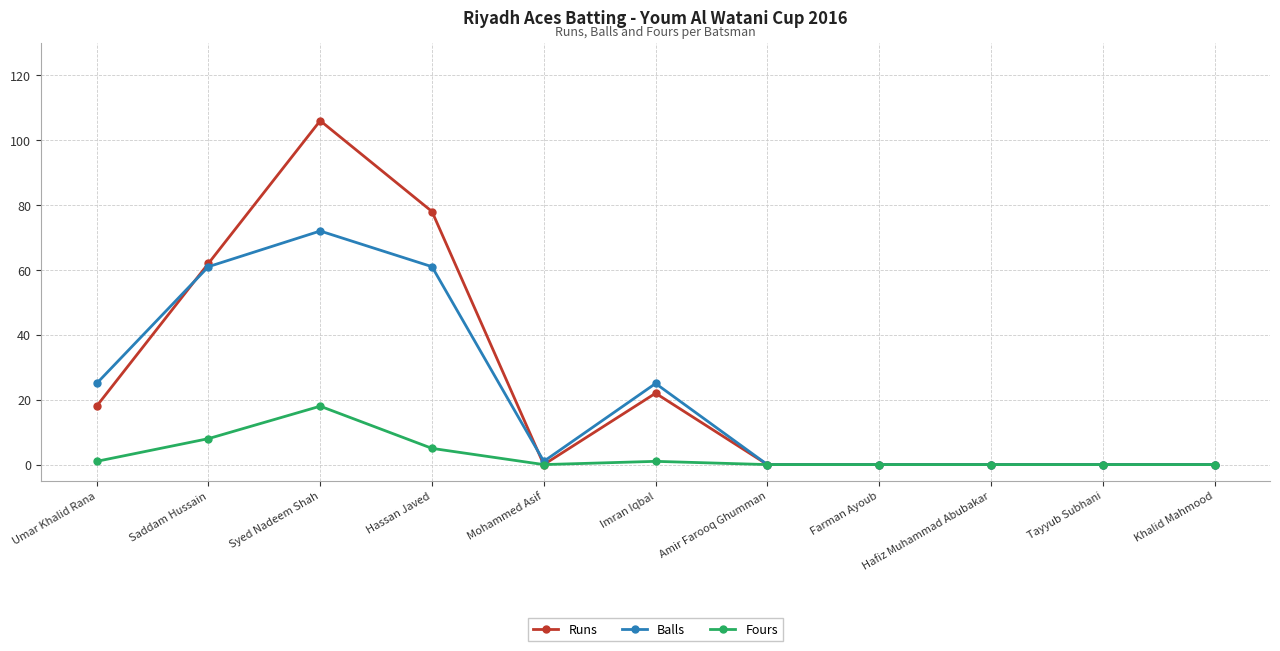

Where is the first local maximum for Fours?

Syed Nadeem Shah